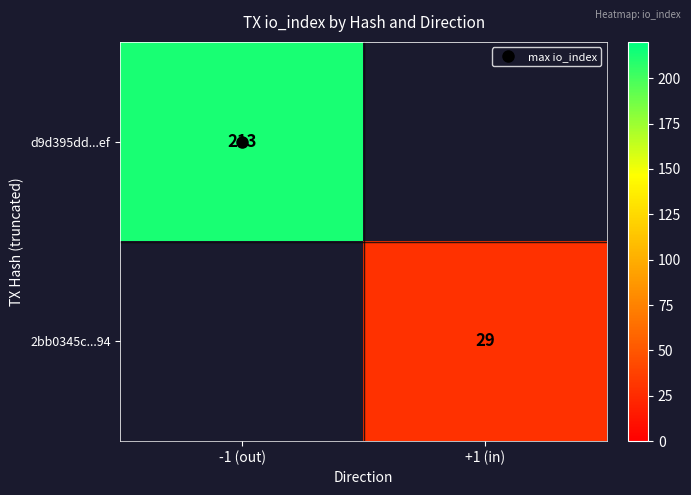

What is the difference between the d9d395dd...ef values at -1 (out) and +1 (in)?

213